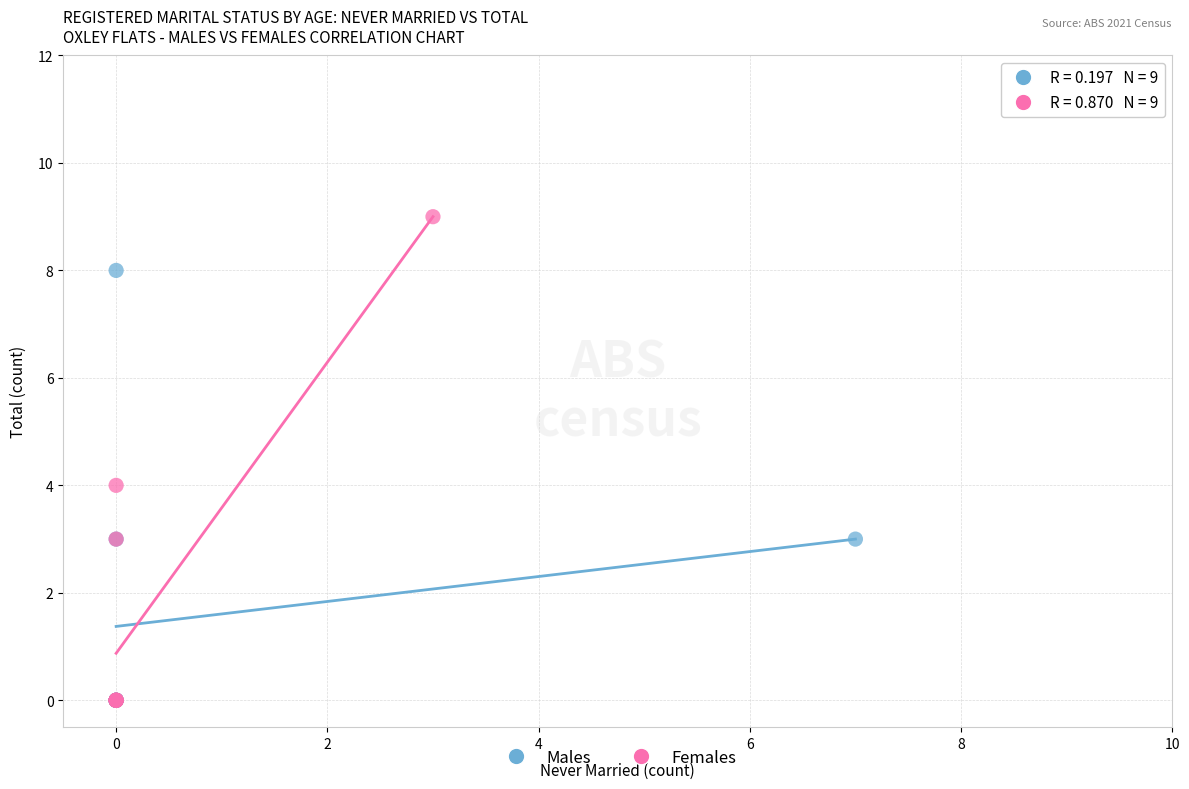

Which series has the largest Y range (max minus min)?

Females